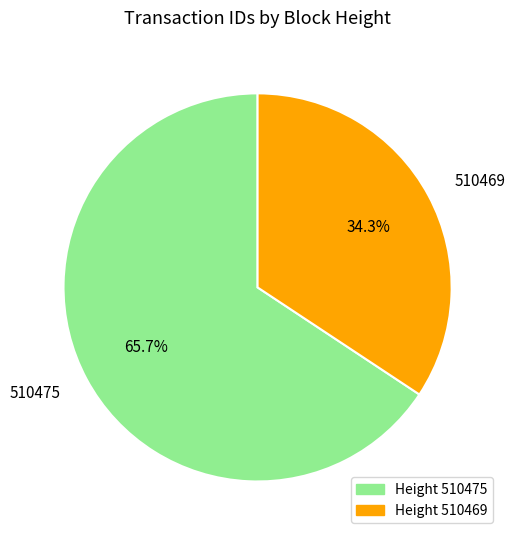

Is it true that 510475 is 52% of the pie?

False